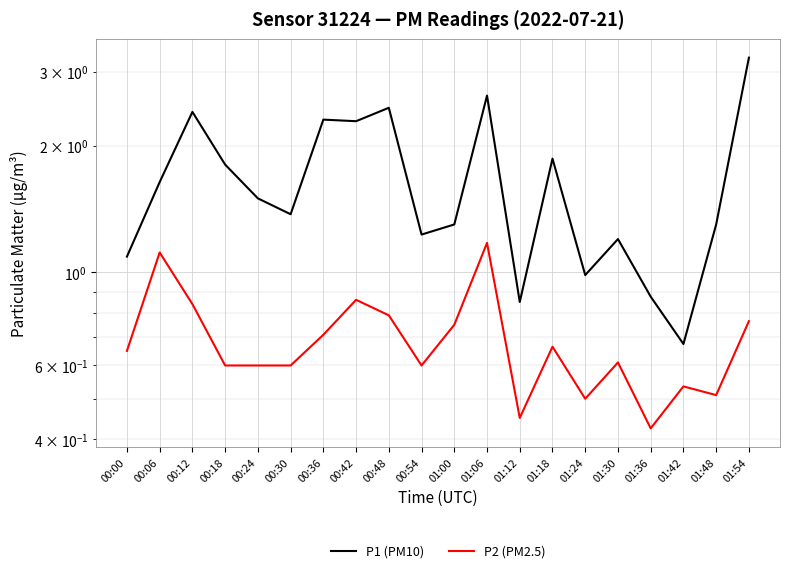

Which series has the largest total across all categories?

P1 (PM10)